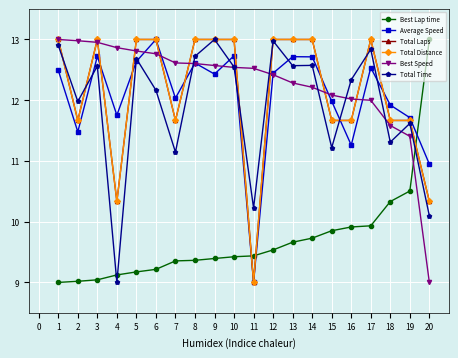

What is the difference between the maximum and minimum values in the Total Distance series?

4.0